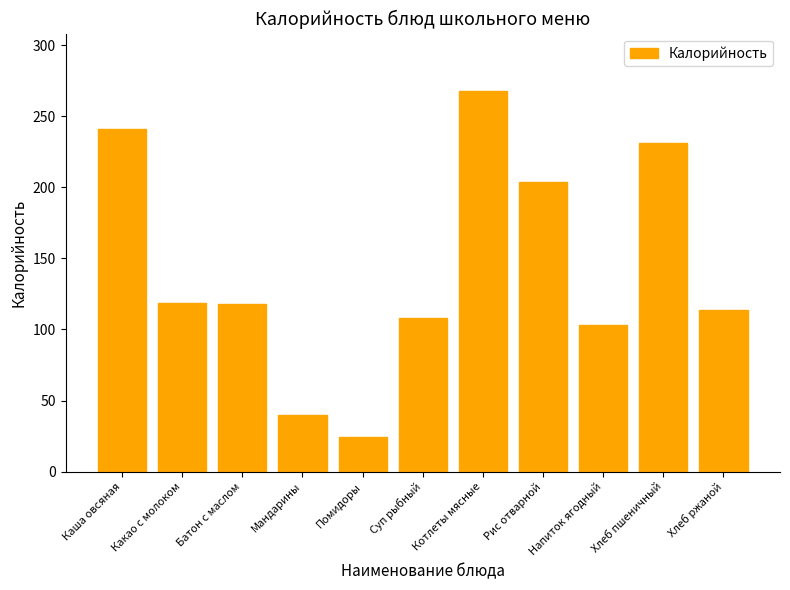

Between Батон с маслом and Каша овсяная, which is larger?

Каша овсяная